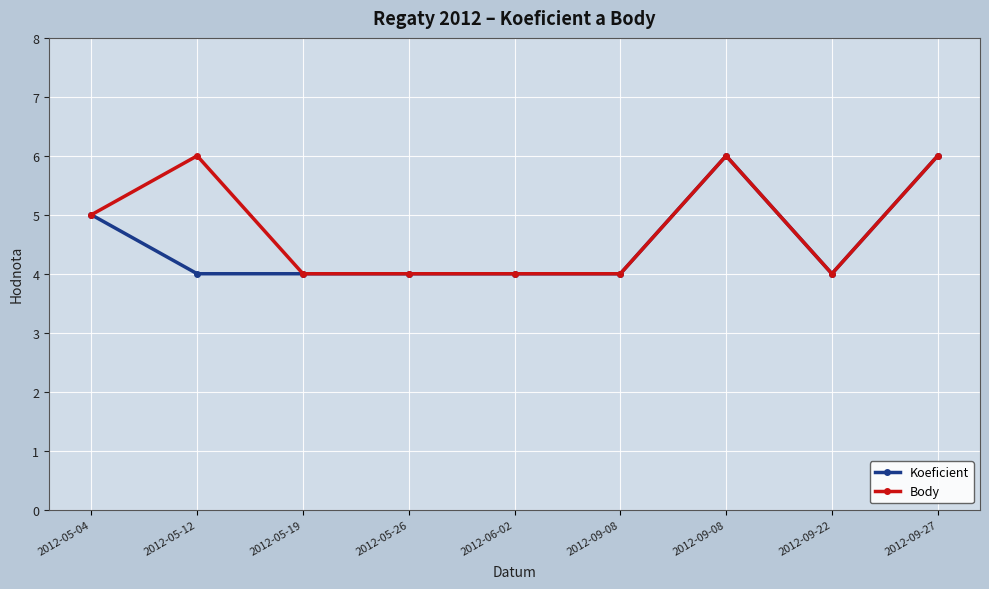

Which series has the largest total across all categories?

Body